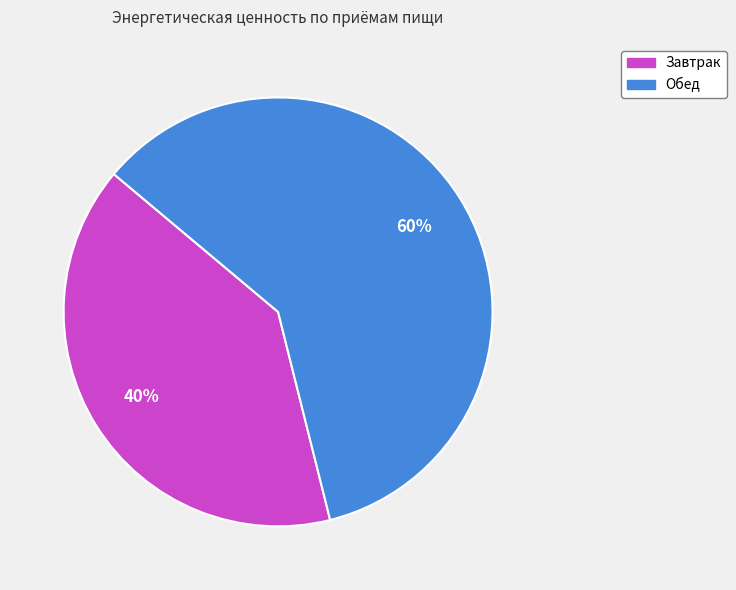

Does Обед account for over 50% of the chart?

Yes